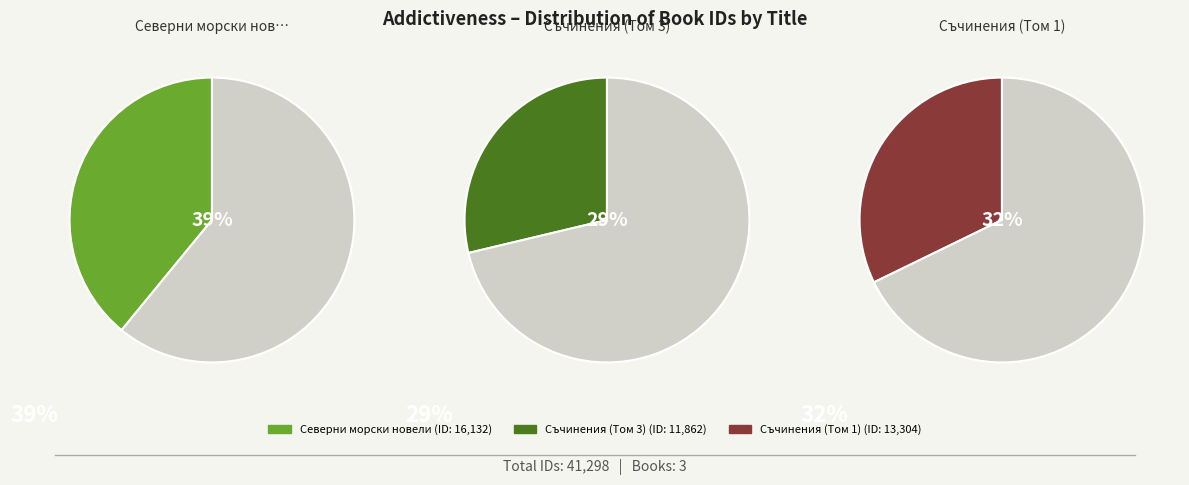

What is the largest slice in the pie chart?

Северни морски новели